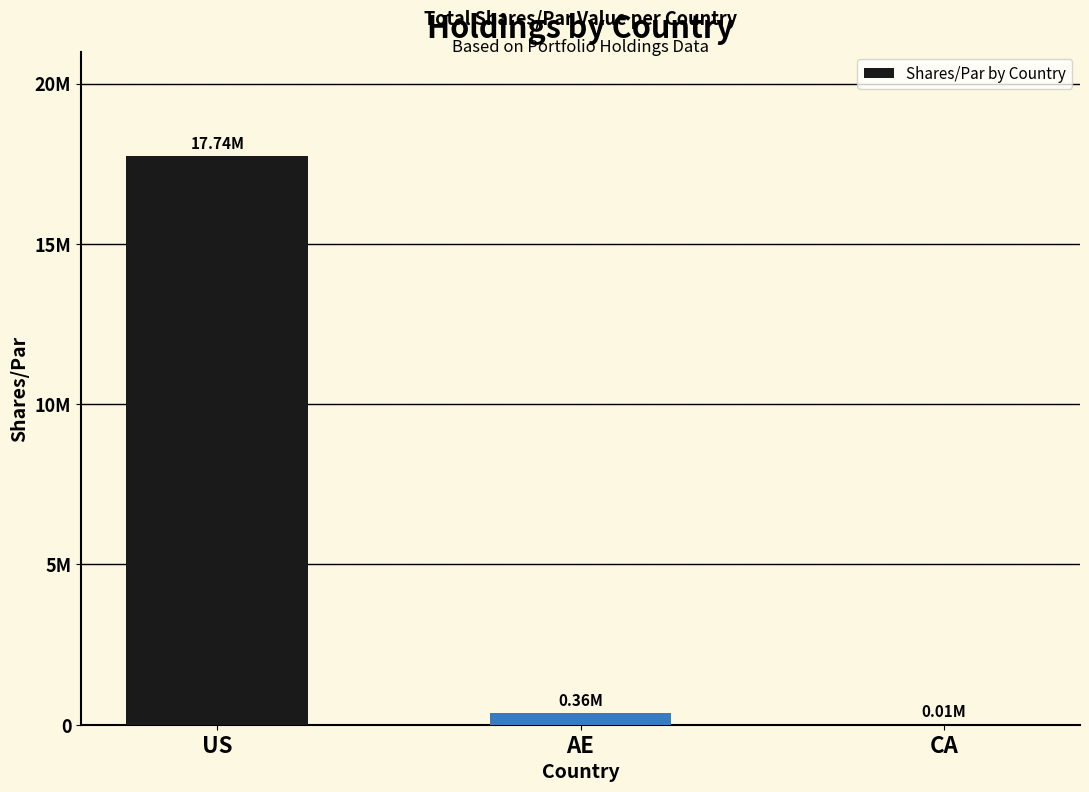

List the labels in order of value, smallest first.

CA, AE, US